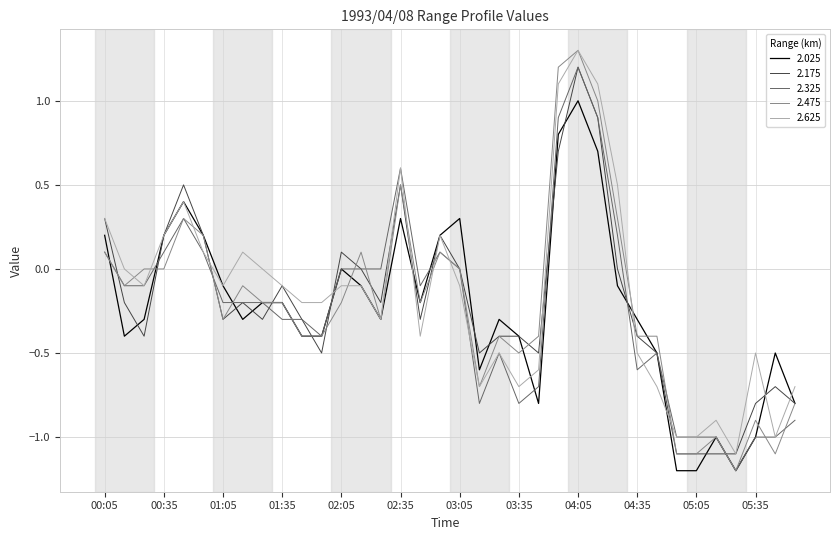

Which series has the largest range (max minus min)?

2.475